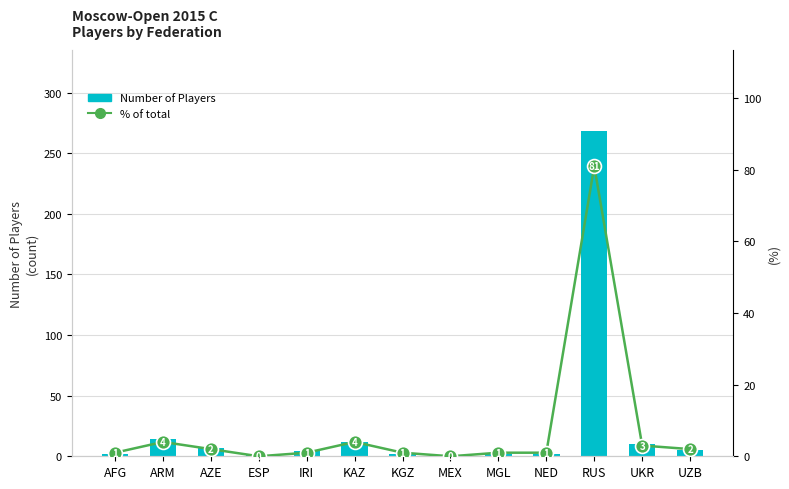

Is the value of % of total at IRI greater than the value of Number of Players at ESP?

No